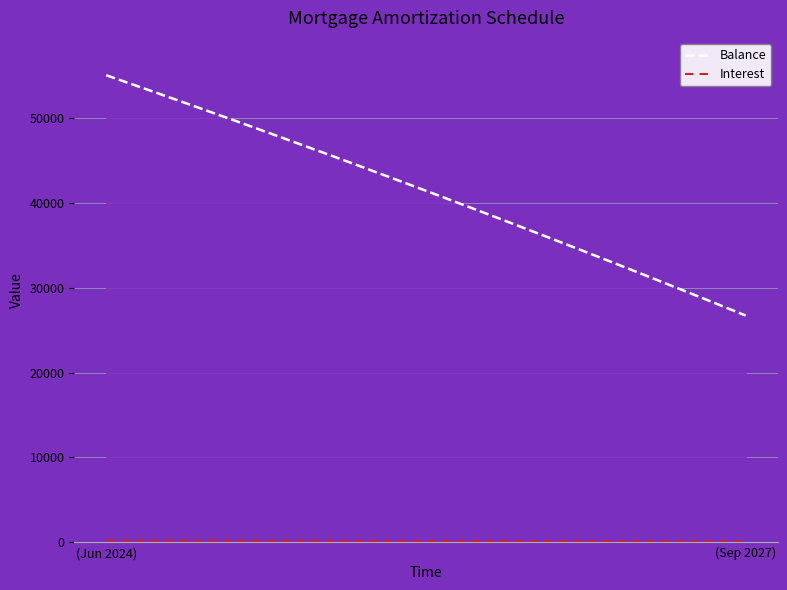

What is the average value of the Balance series?

41222.2